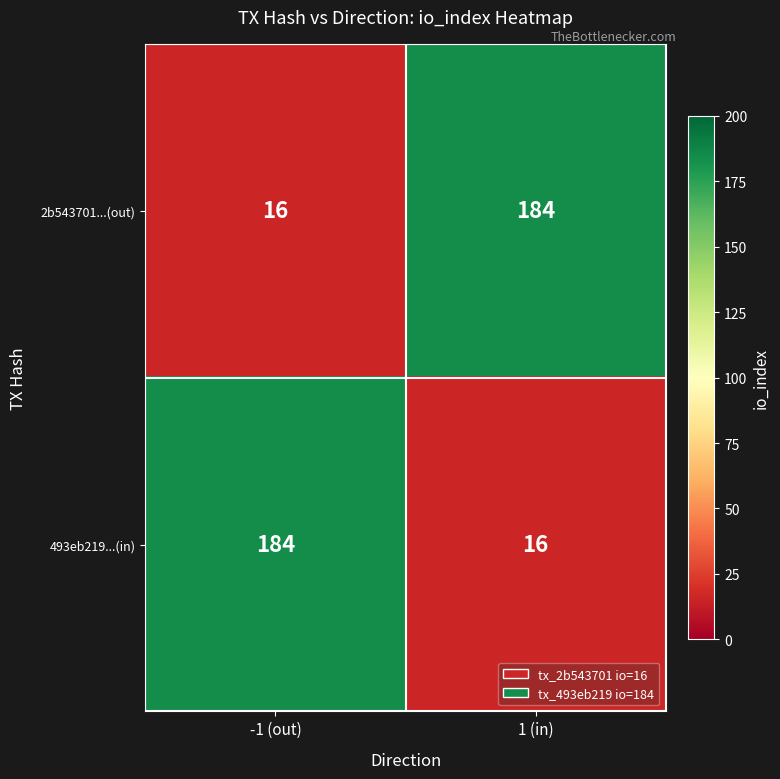

What is the difference between the highest and lowest values at -1 (out)?

168